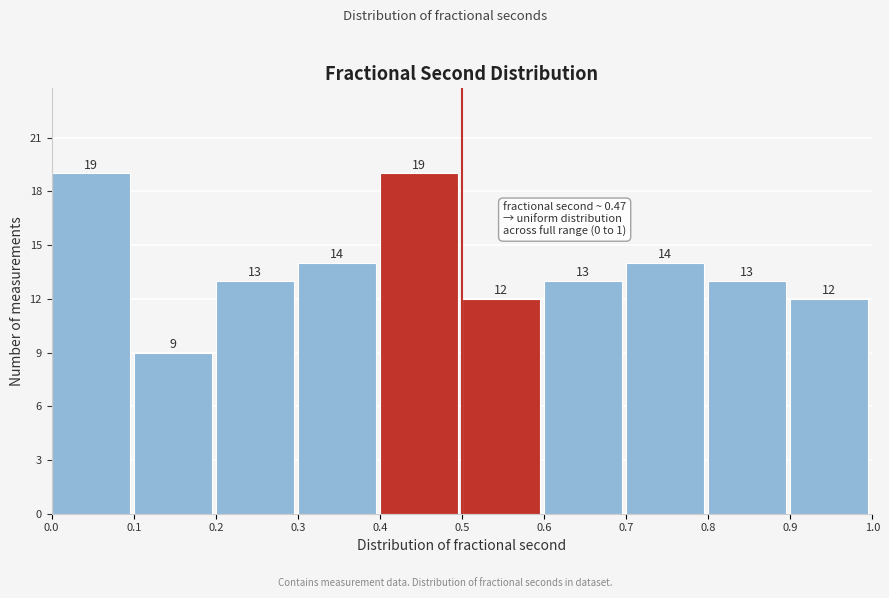

Reading left to right, list every bar in this chart as the range it spans on the x-axis followed by its height.

0.0 to 0.1: 19
0.1 to 0.2: 9
0.2 to 0.3: 13
0.3 to 0.4: 14
0.4 to 0.5: 19
0.5 to 0.6: 12
0.6 to 0.7: 13
0.7 to 0.8: 14
0.8 to 0.9: 13
0.9 to 1.0: 12